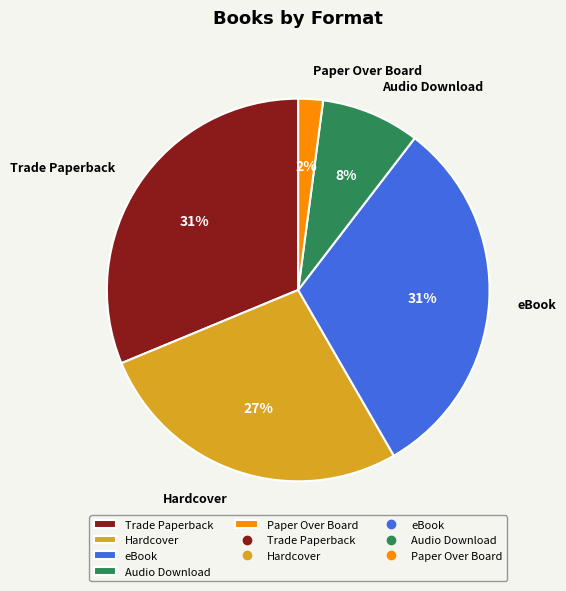

Combined, do Audio Download and Hardcover account for over 50%?

No